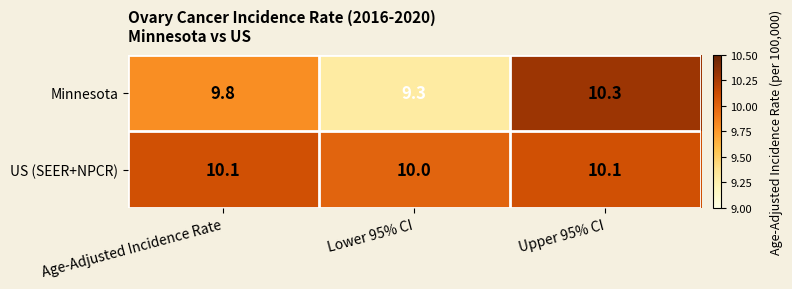

Which series has the largest range (max minus min)?

Minnesota